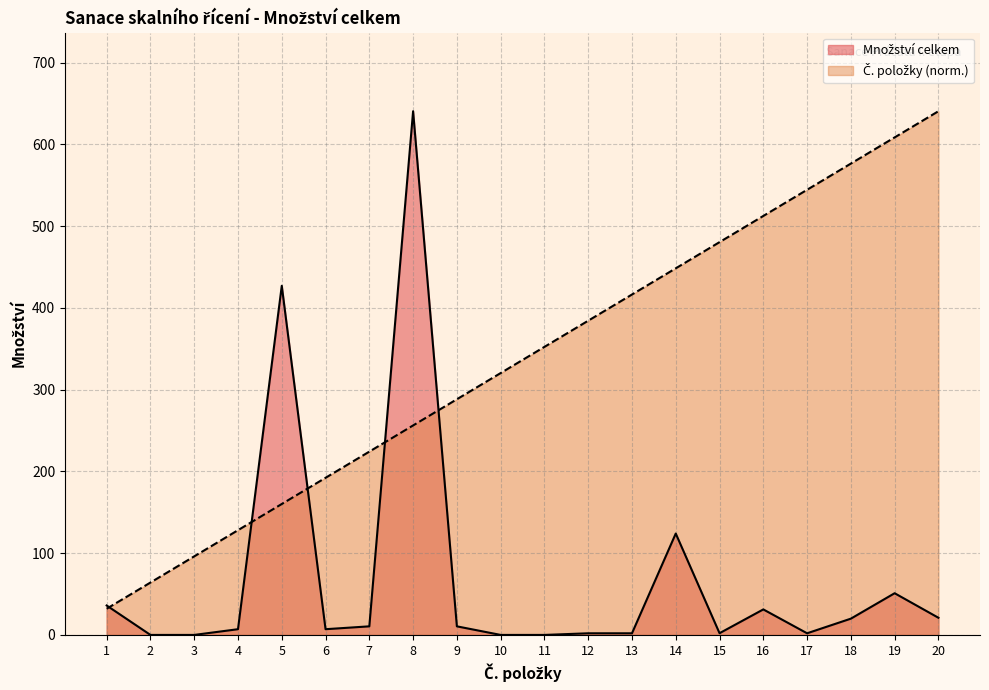

Rank the series by their maximum value, from lowest to highest.

Množství celkem, Číslo položky